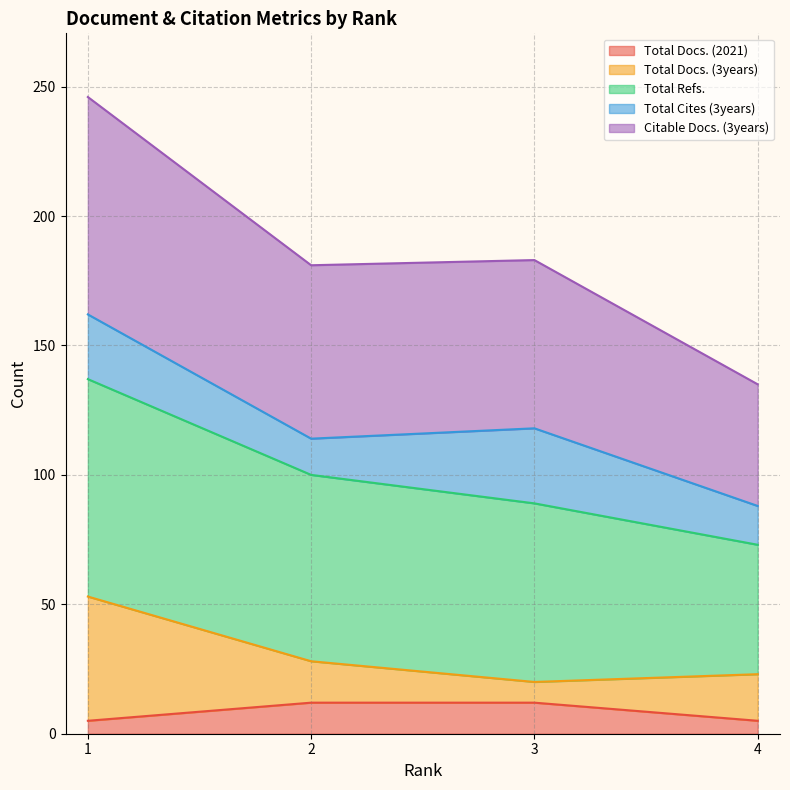

The Total Docs. (2021) series shows 7 at 4. True or false?

False